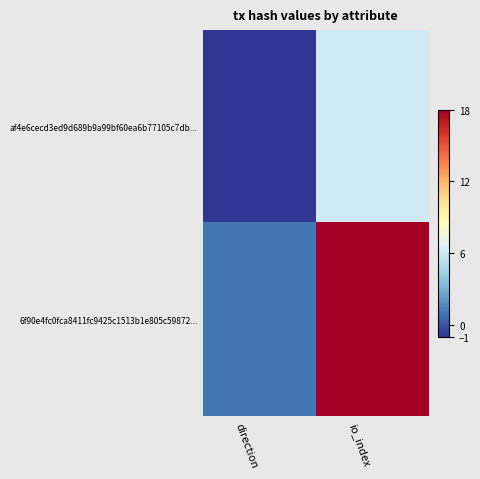

Reading left to right, what are all the values shown in this chart?

af4e6cecd3ed9d689b9a99bf60ea6b77105c7db...: direction=-1	io_index=6
6f90e4fc0fca8411fc9425c1513b1e805c59872...: direction=1	io_index=18